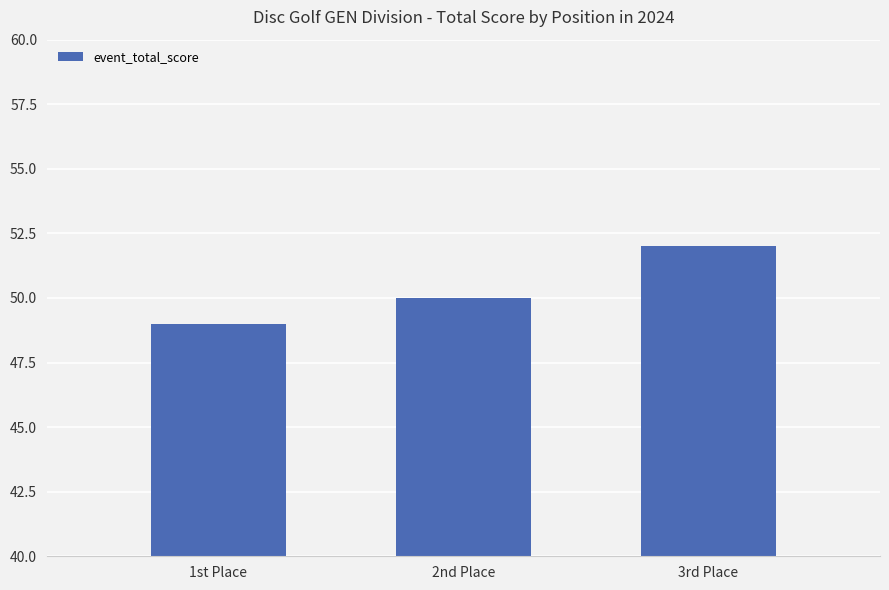

What is the ratio of the value at 2nd Place to the value at 3rd Place?

1.0